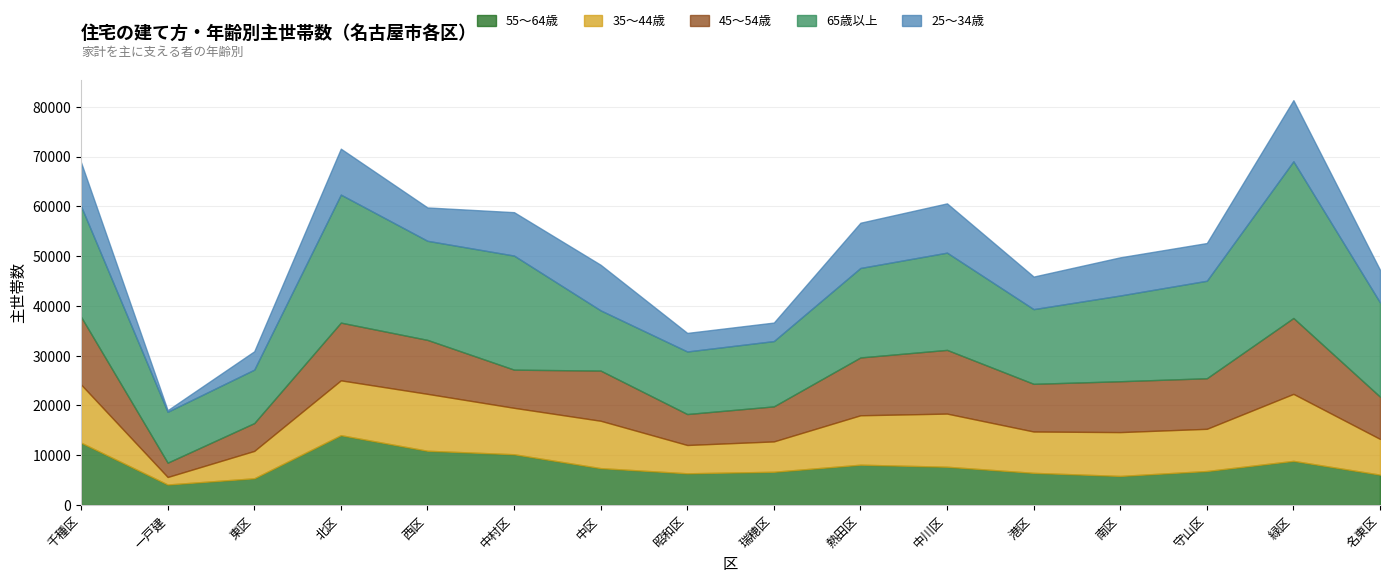

The value of 55～64歳 at 南区 is 5840. True or false?

True